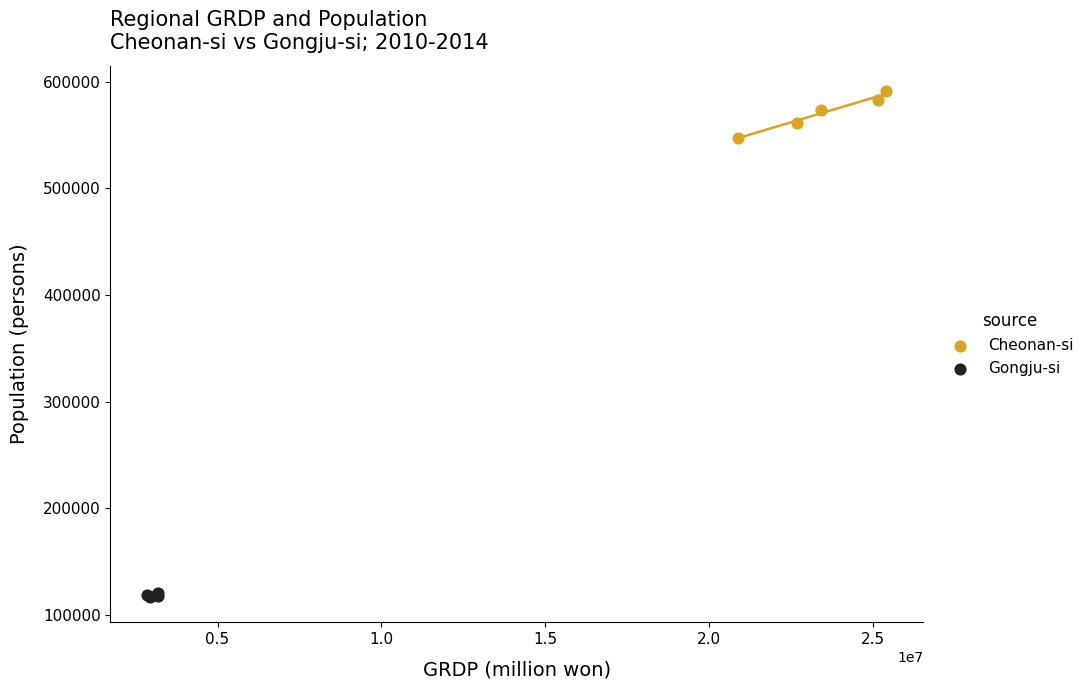

Which series has the widest spread of Y values?

Cheonan-si